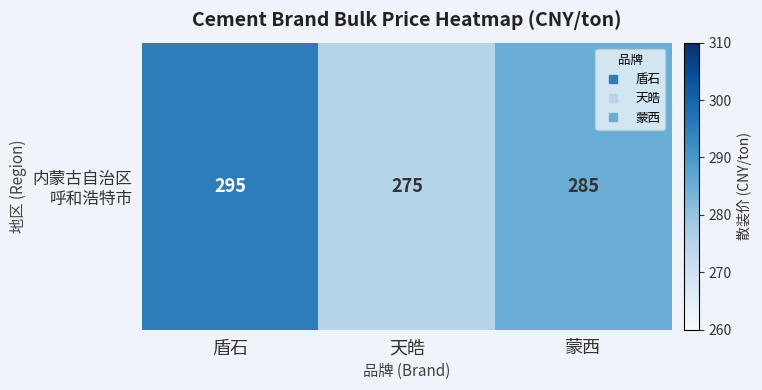

What is the ratio of the value at 盾石 to the value at 蒙西?

1.0